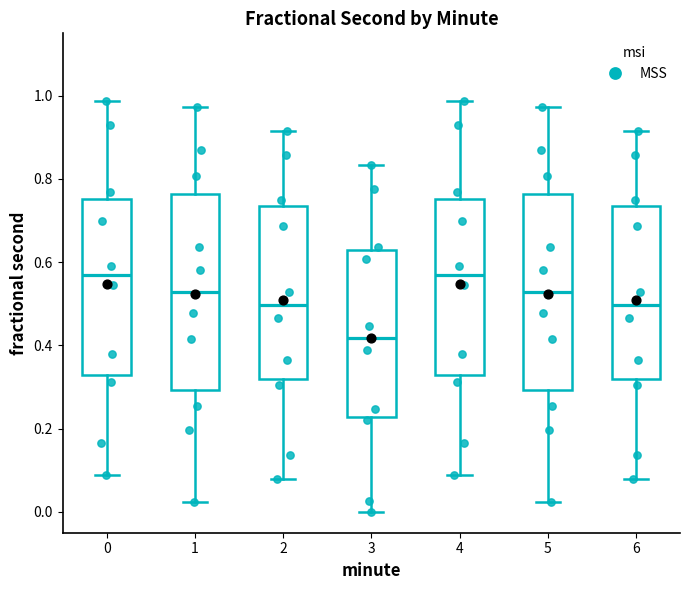

Reading left to right, read every box against the y-axis: the position of its median line, the range the box covers, and the ends of its whiskers. The values are not printed on the chart, so give them approximately, as read against the axis.

0: median 0.56, box 0.32 to 0.76, whiskers 0.08 to 0.98
1: median 0.52, box 0.30 to 0.76, whiskers 0.02 to 0.98
2: median 0.50, box 0.32 to 0.74, whiskers 0.08 to 0.92
3: median 0.42, box 0.22 to 0.62, whiskers 0.00 to 0.84
4: median 0.56, box 0.32 to 0.76, whiskers 0.08 to 0.98
5: median 0.52, box 0.30 to 0.76, whiskers 0.02 to 0.98
6: median 0.50, box 0.32 to 0.74, whiskers 0.08 to 0.92